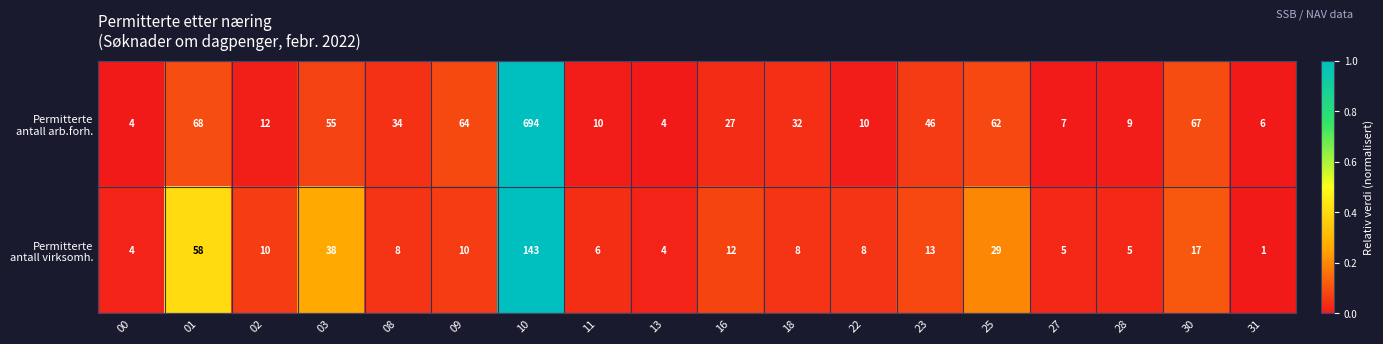

How many categories are shown in the chart?

18